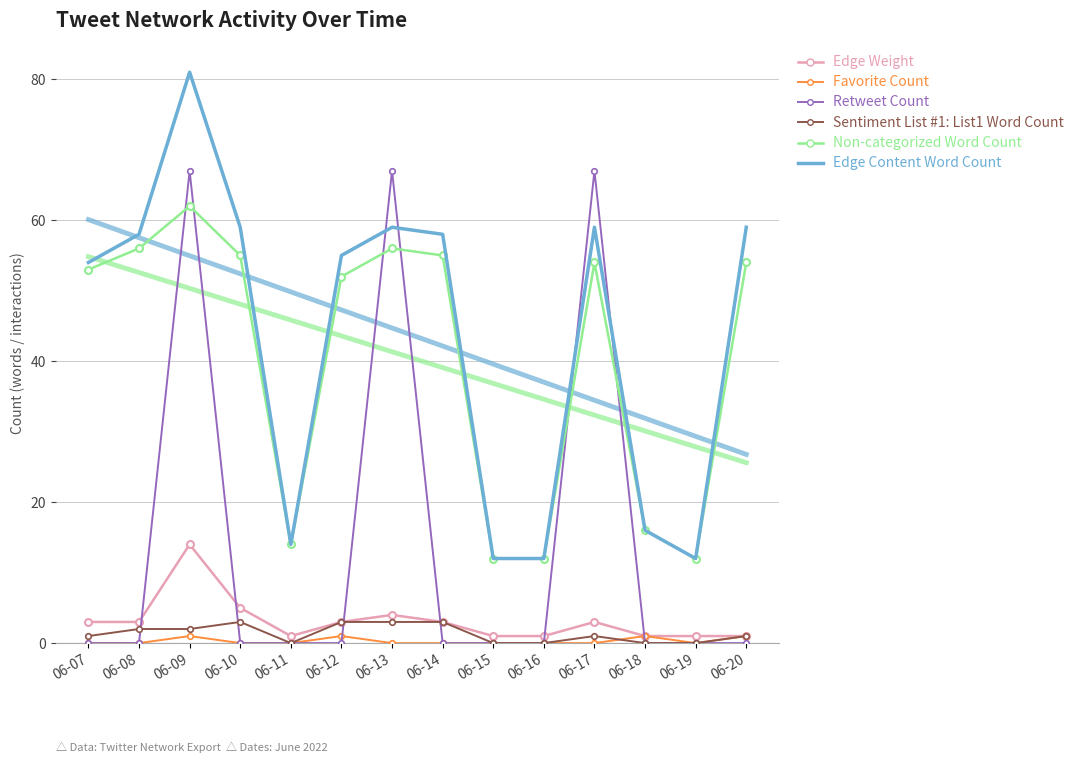

At which category does the chart reach its minimum across all series?

06-07